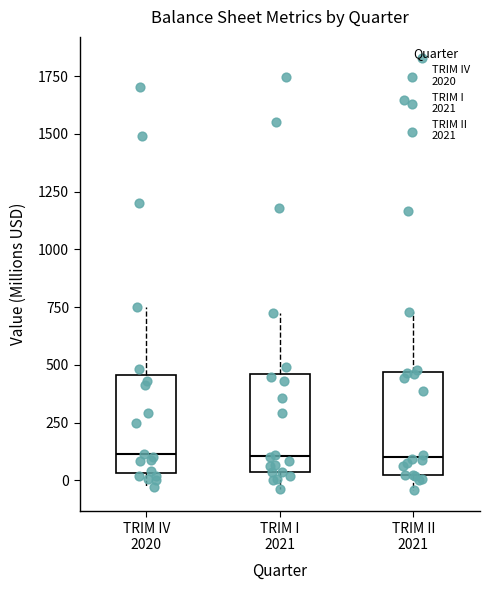

Reading left to right, transcribe this box plot: for each box, give where its median line is, the range the box spans, and where its two whiskers end, as read against the y-axis. The values are not printed on the chart, so give them approximately, as read against the axis.

TRIM IV 2020: median 100, box 50 to 450, whiskers -50 to 750
TRIM I 2021: median 100, box 50 to 450, whiskers -50 to 700
TRIM II 2021: median 100, box 0 to 450, whiskers -50 to 750